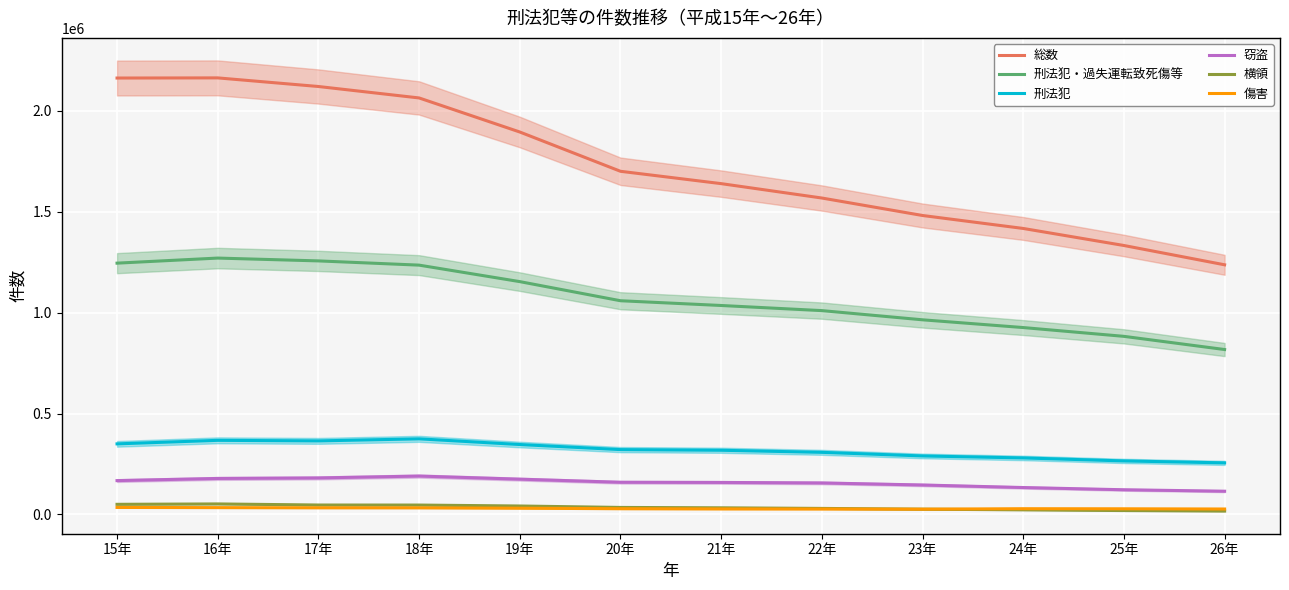

How many interior local peaks does the 刑法犯 series have?

2